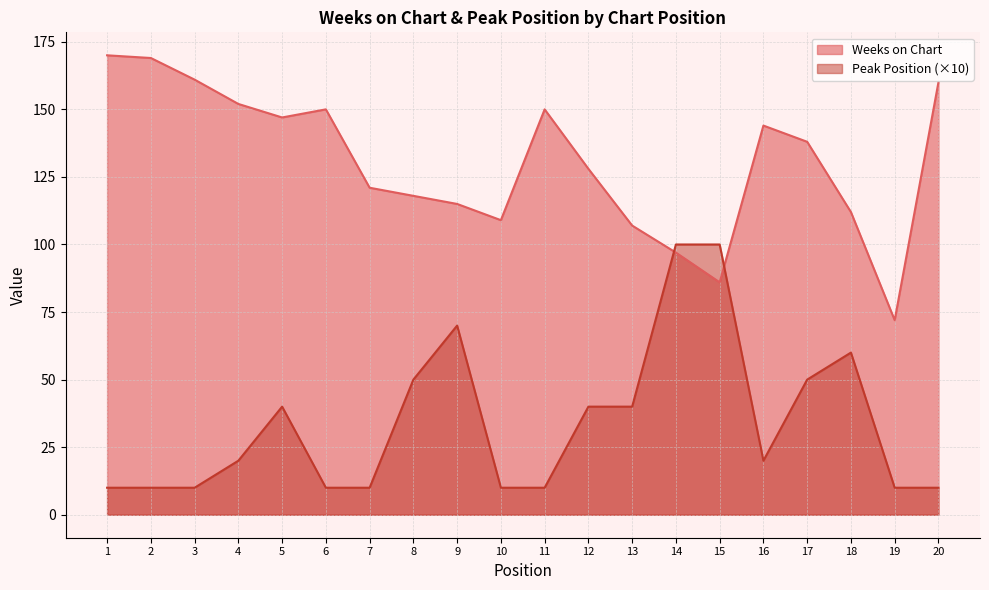

How many lines are shown in the chart?

2